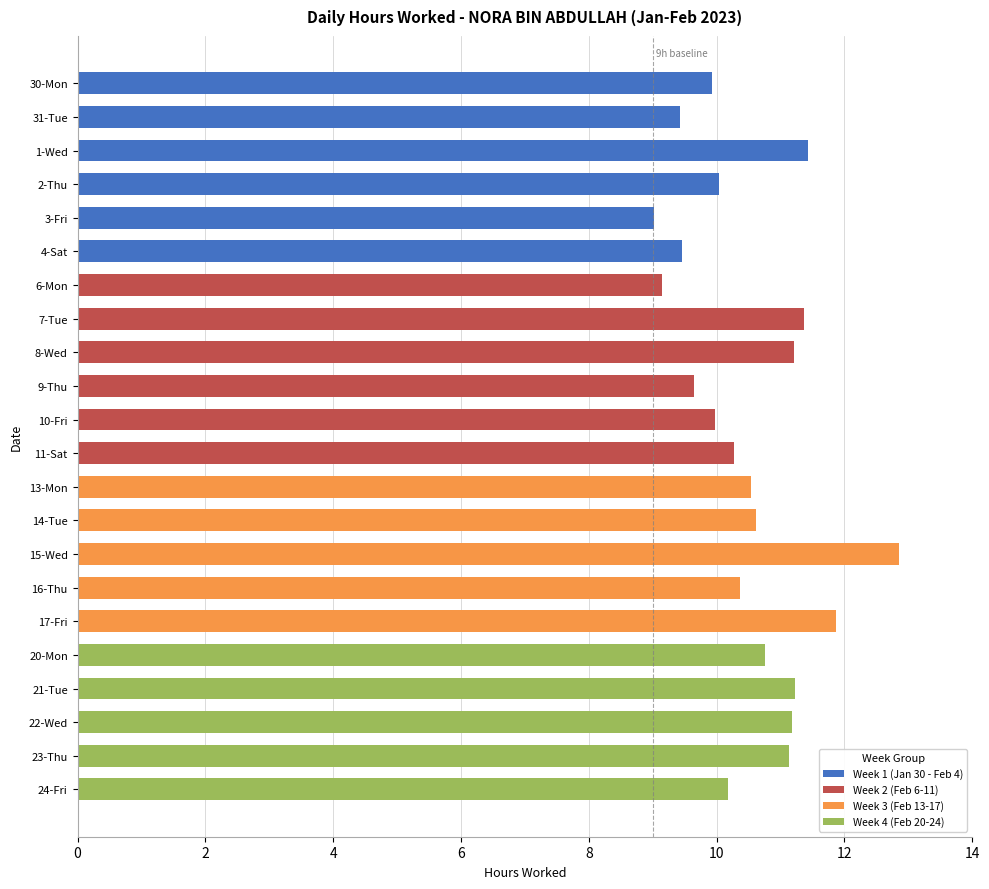

What is the difference between the values at 8-Wed and 7-Tue?

0.1